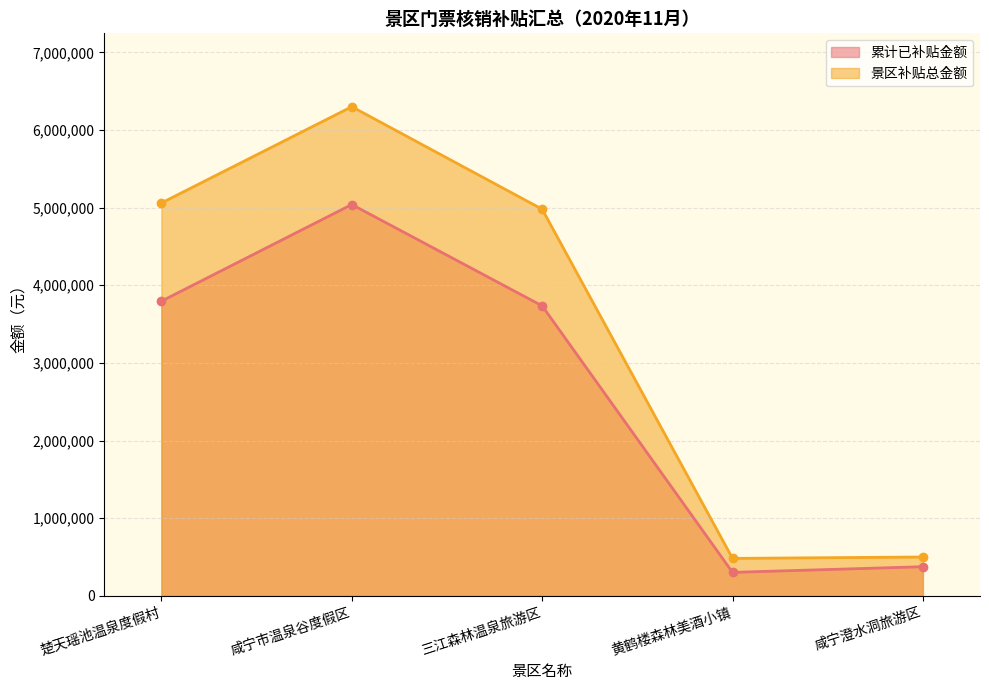

Which has a higher value, 黄鹤楼森林美酒小镇 or 三江森林温泉旅游区?

三江森林温泉旅游区